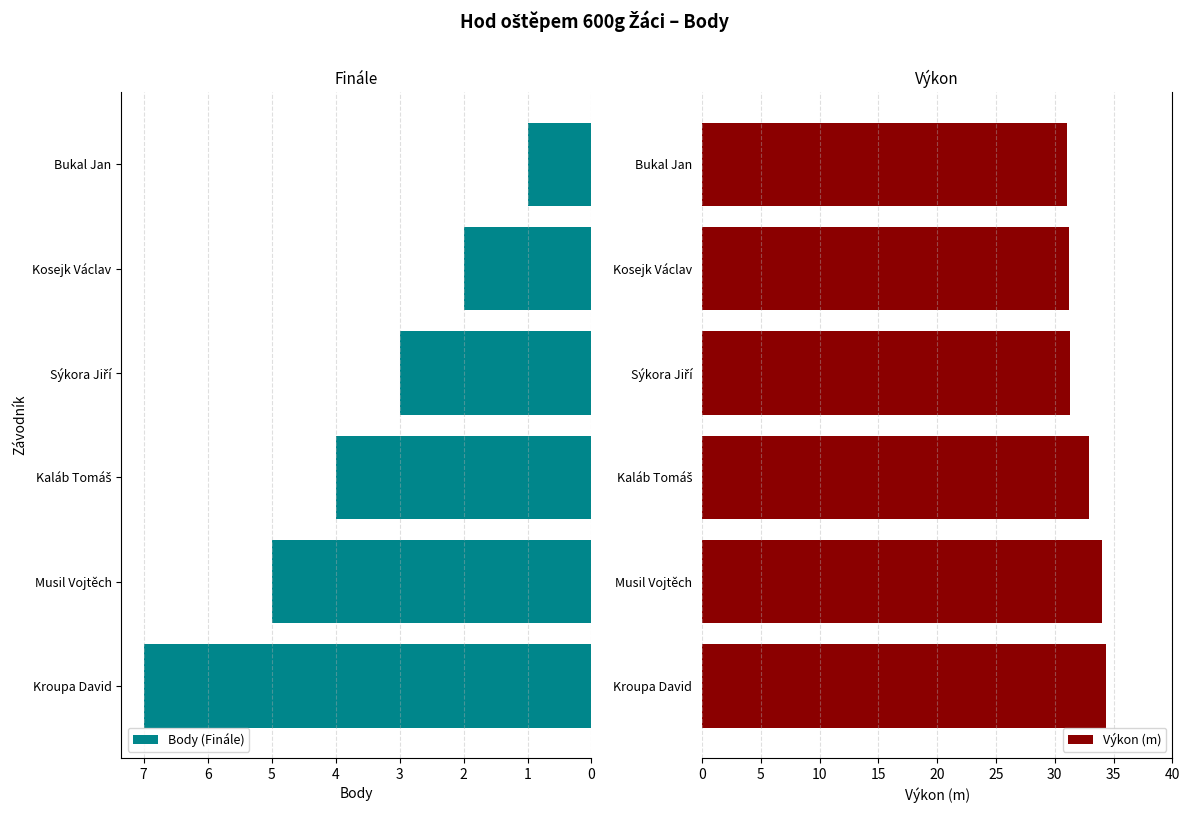

What are all the series names shown in the legend?

Body (Finále), Výkon (m)